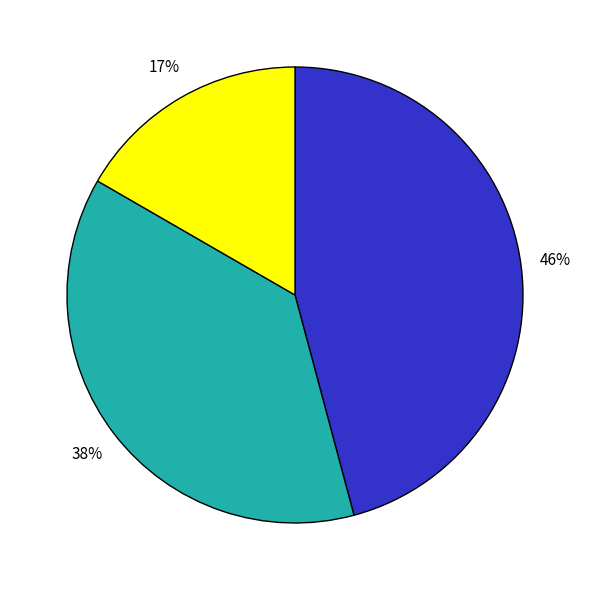

To the nearest percent, what is the difference between the largest and smallest slice percentages?

29%